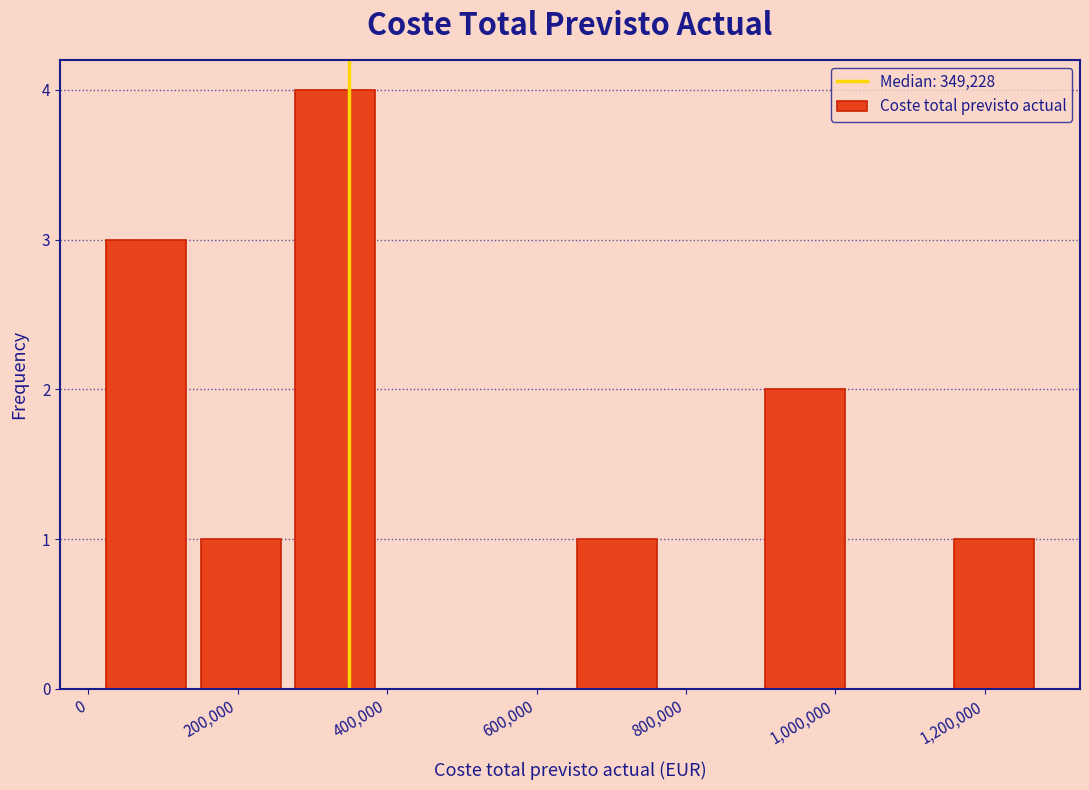

Reading left to right, list every bar in this chart as the range it spans on the x-axis followed by its height. Neither the bar edges nor the heights are printed on the chart, so give them approximately, as read against the axes.

20000 to 140000: 3
140000 to 260000: 1
260000 to 400000: 4
400000 to 520000: 0
520000 to 640000: 0
640000 to 780000: 1
780000 to 900000: 0
900000 to 1020000: 2
1020000 to 1140000: 0
1140000 to 1280000: 1